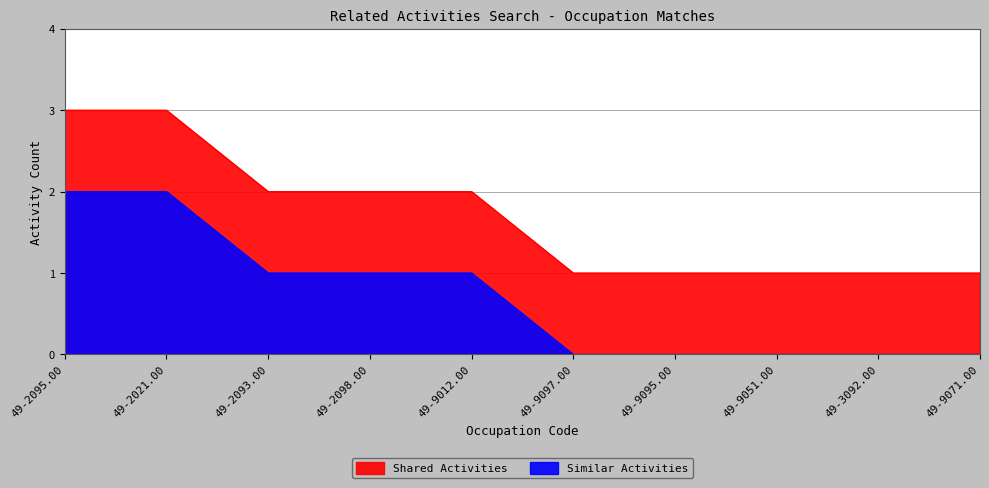

True or false: the data has more than 0 interior local peaks.

False